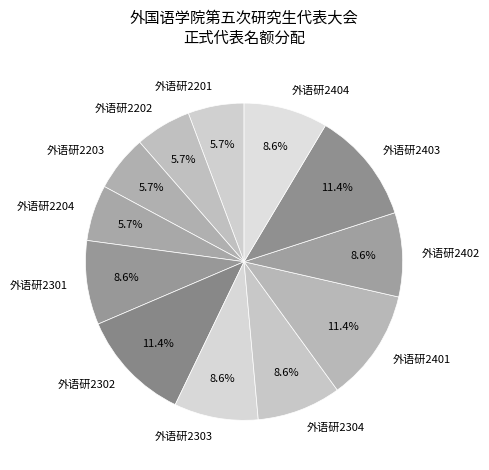

Which has a higher value, 外语研2201 or 外语研2301?

外语研2301